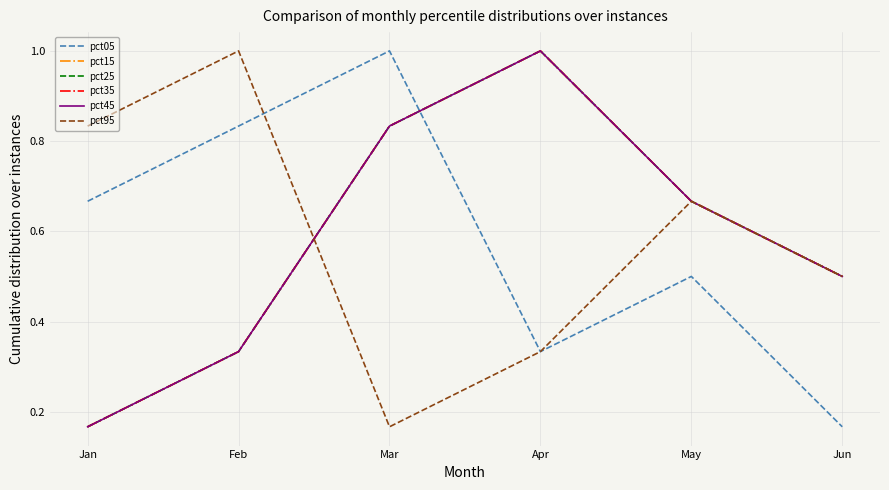

True or false: pct05 has a value of 1.0 at Mar.

True